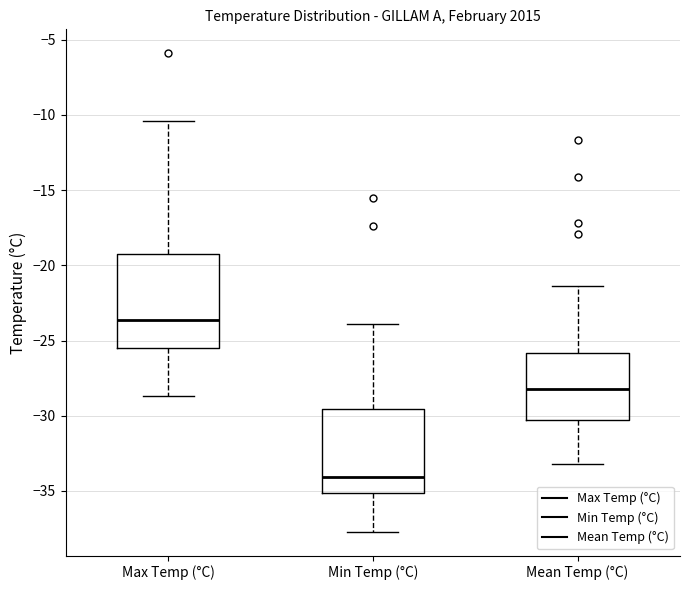

Reading left to right, read every box against the y-axis: the position of its median line, the range the box covers, and the ends of its whiskers. The values are not printed on the chart, so give them approximately, as read against the axis.

Max Temp (°C): median -23.5, box -25.5 to -19.0, whiskers -28.5 to -10.5
Min Temp (°C): median -34.0, box -35.0 to -29.5, whiskers -37.5 to -24.0
Mean Temp (°C): median -28.0, box -30.0 to -26.0, whiskers -33.0 to -21.5